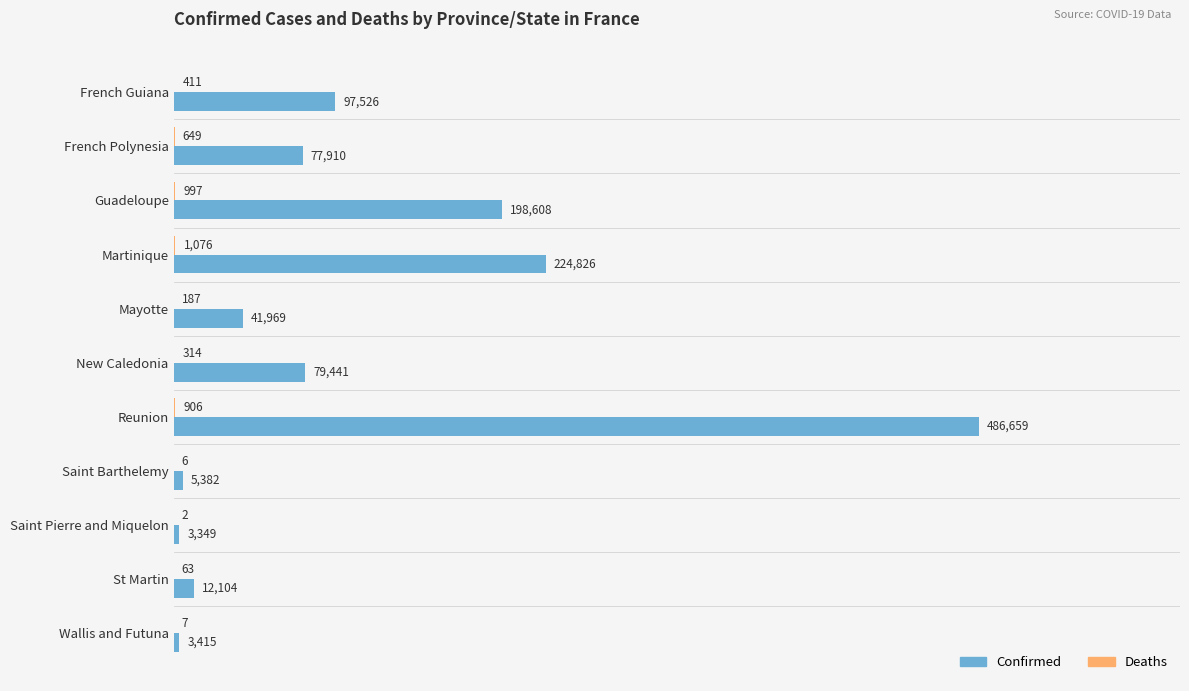

What is the greatest value displayed?

486659